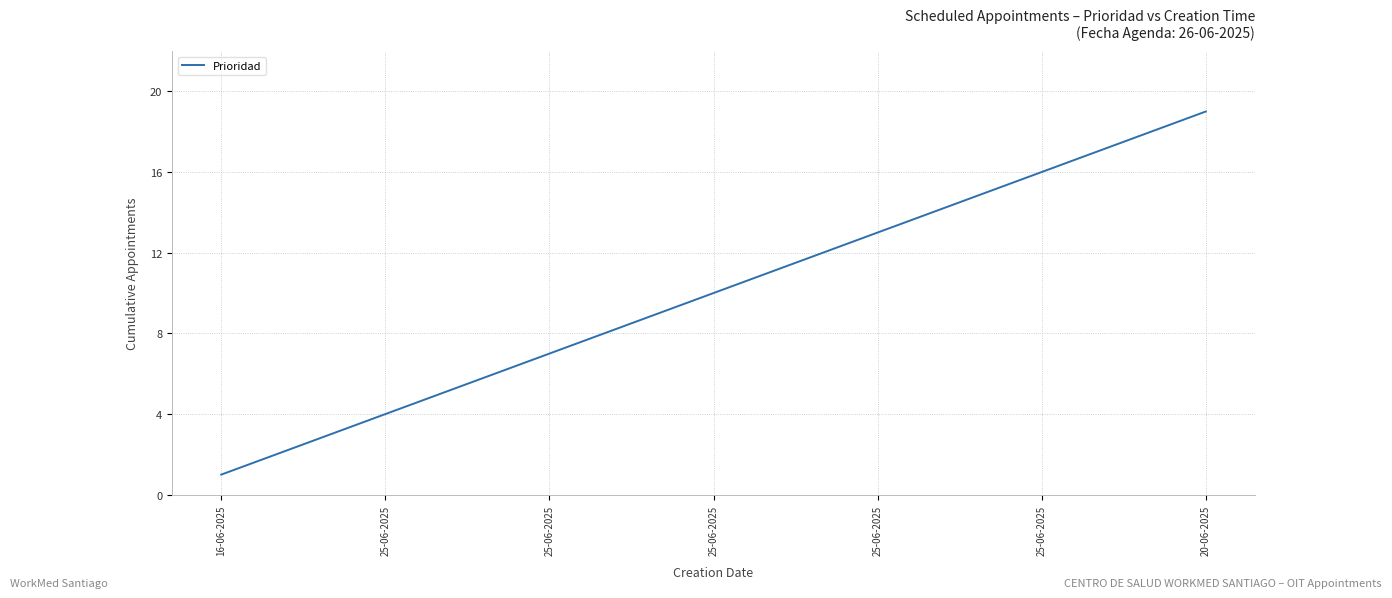

How many lines are shown in the chart?

1